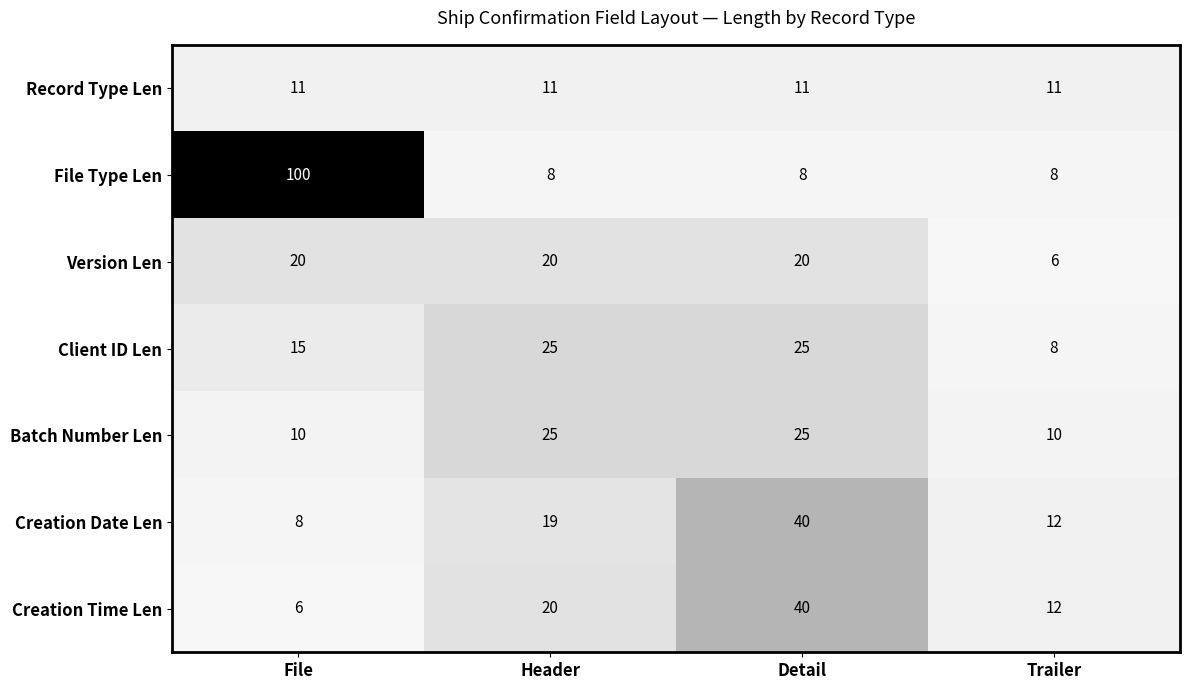

Rank the categories by Creation Date Len value from lowest to highest.

File, Trailer, Header, Detail